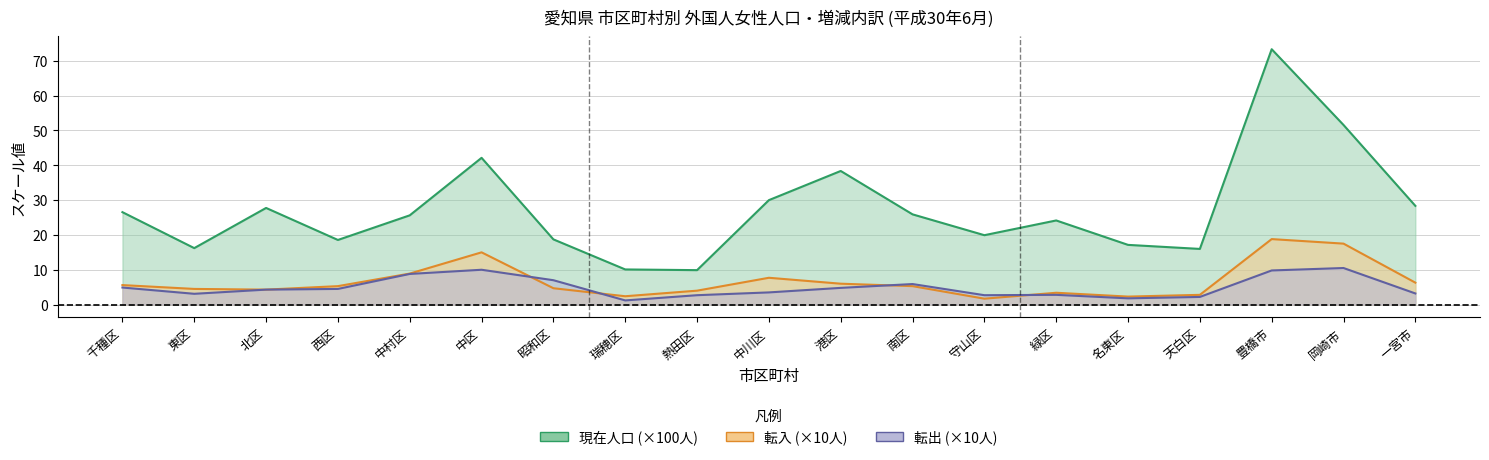

Is the value of 転出 at 北区 greater than the value of 転入 at 昭和区?

No